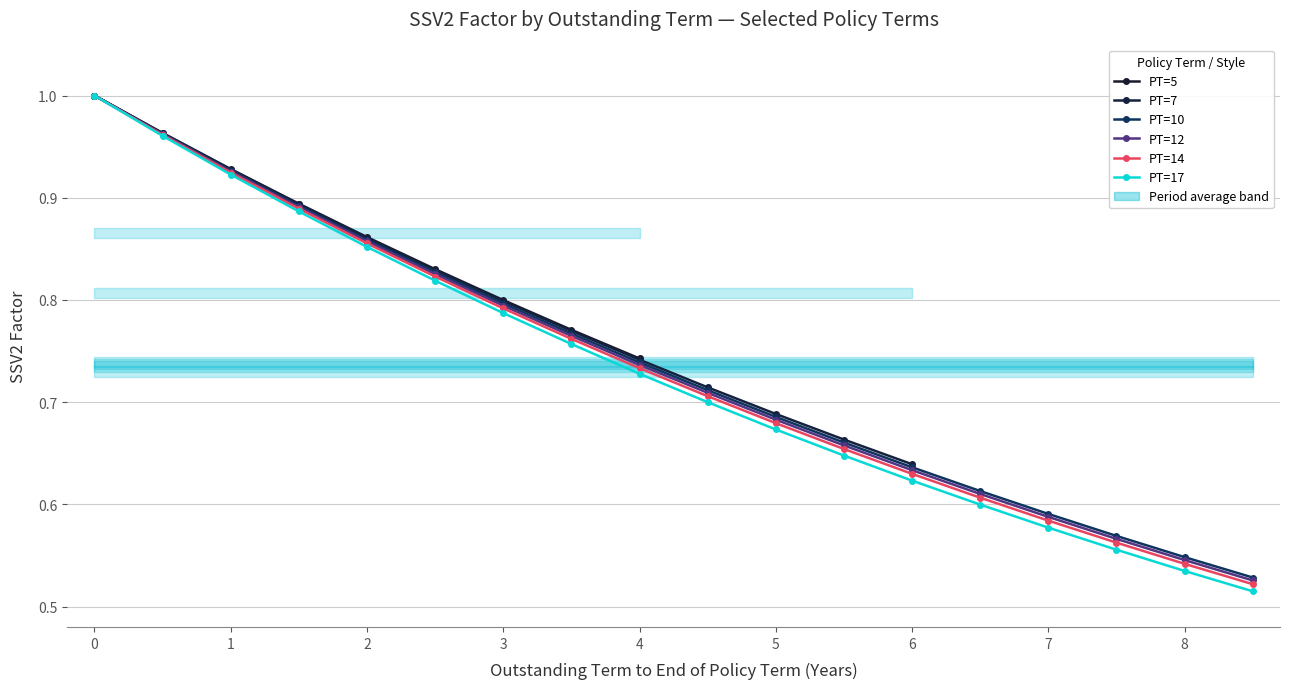

At how many categories does at least one series exceed 0?

18